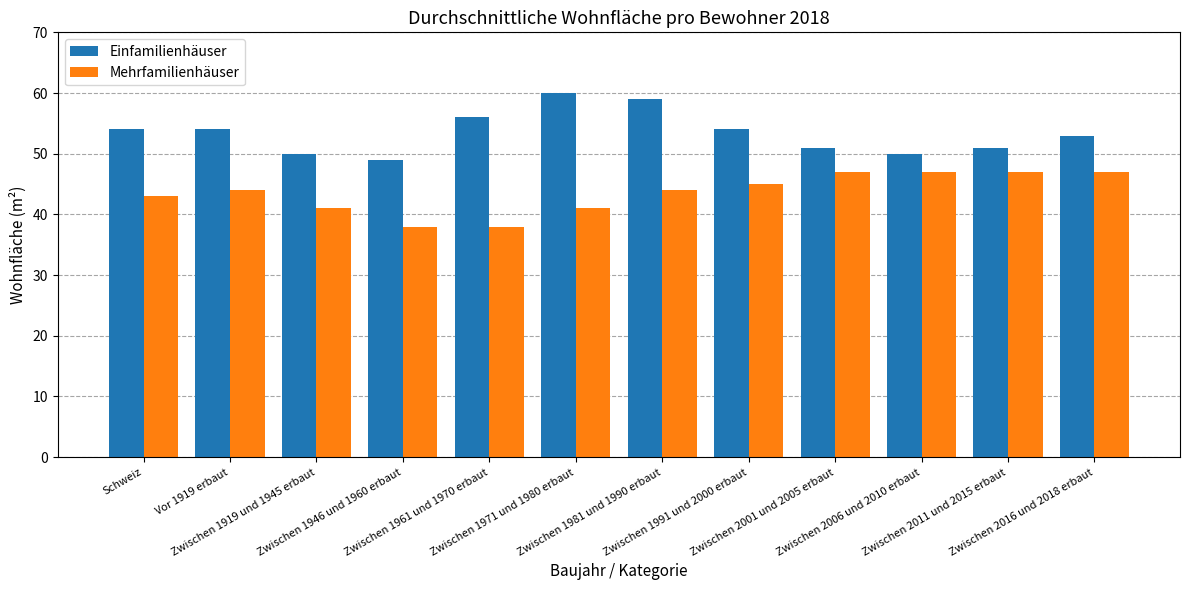

List the series in order of their peak value, lowest first.

Mehrfamilienhäuser, Einfamilienhäuser